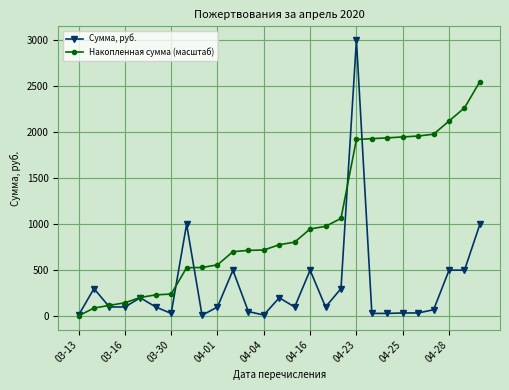

Which series has the largest range (max minus min)?

Сумма, руб.